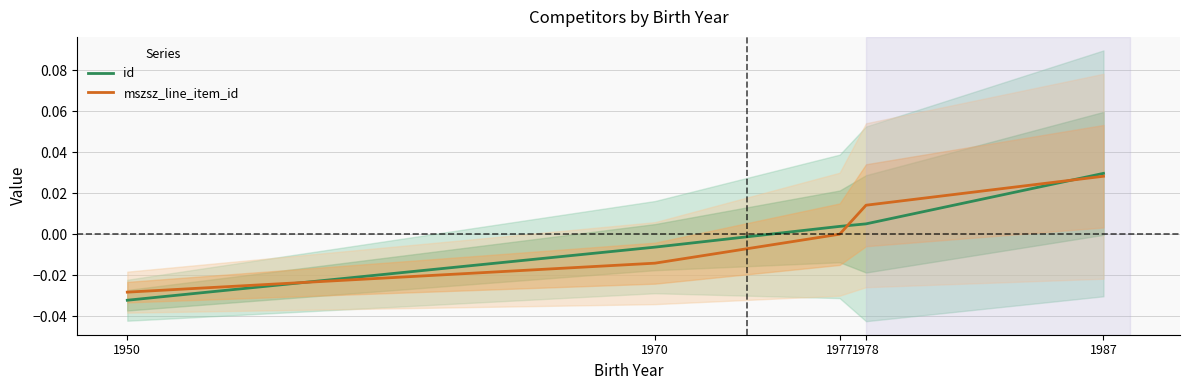

True or false: mszsz_line_item_id has a value of -0.0 at 1970.

False